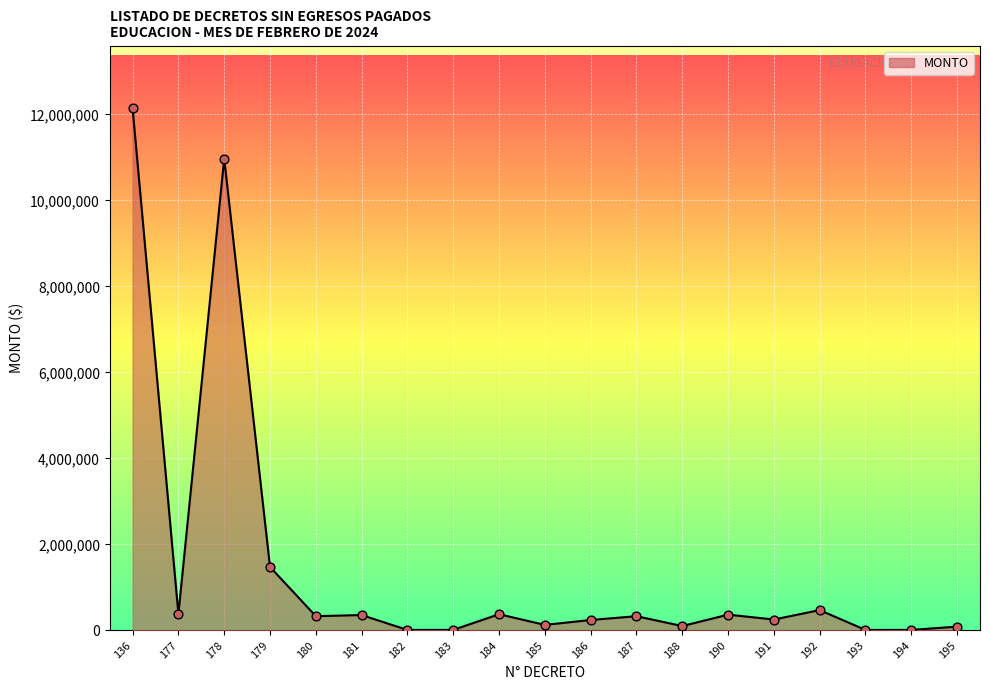

What is the change in value from 178 to 193?

-10960046